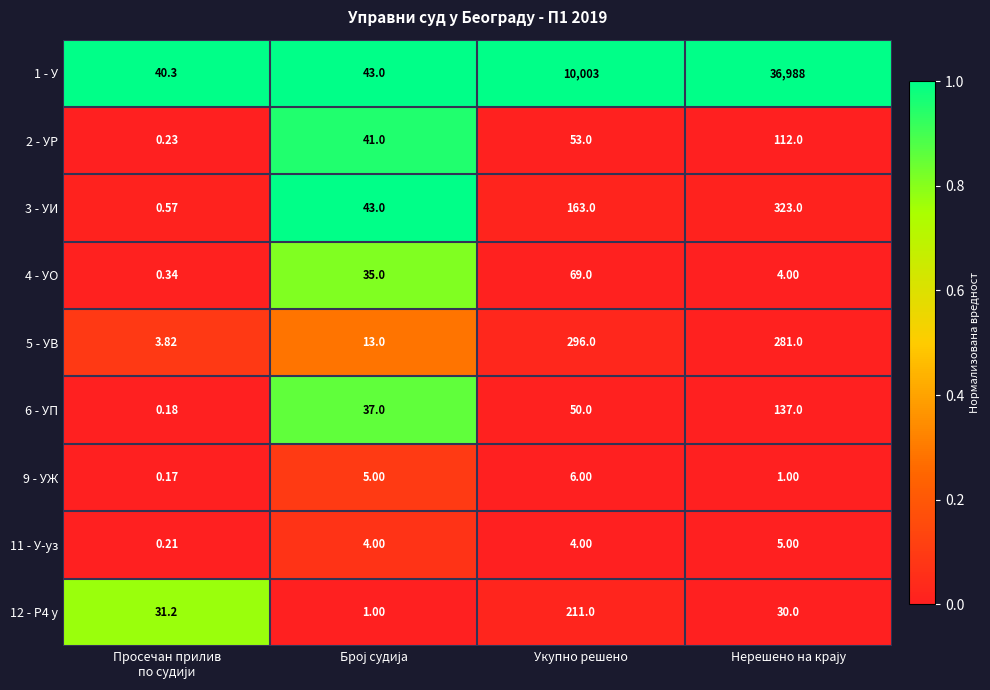

At which label does 5 - УВ first exceed 281?

Укупно решено